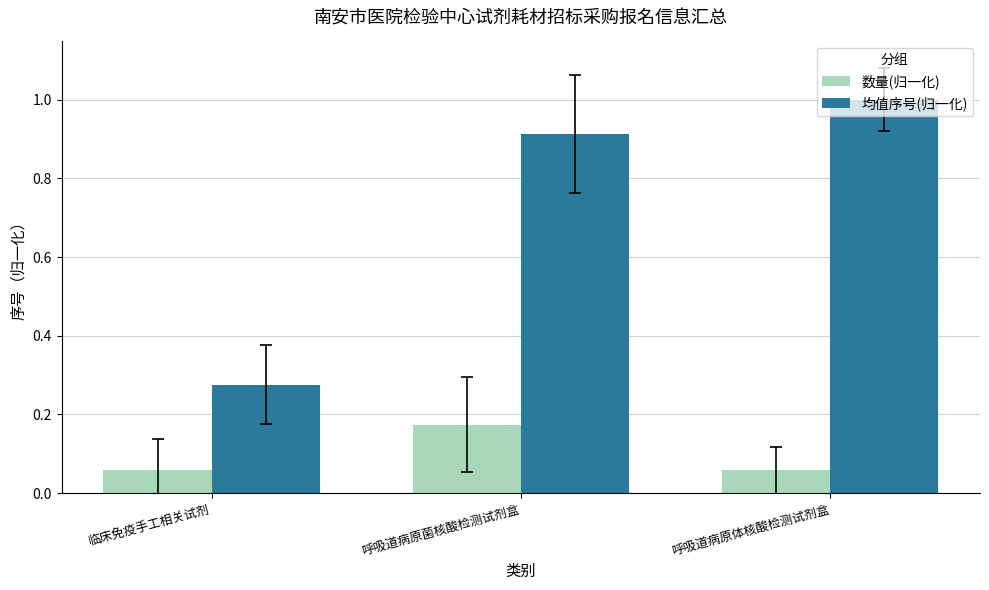

How many bars are there in each group?

2